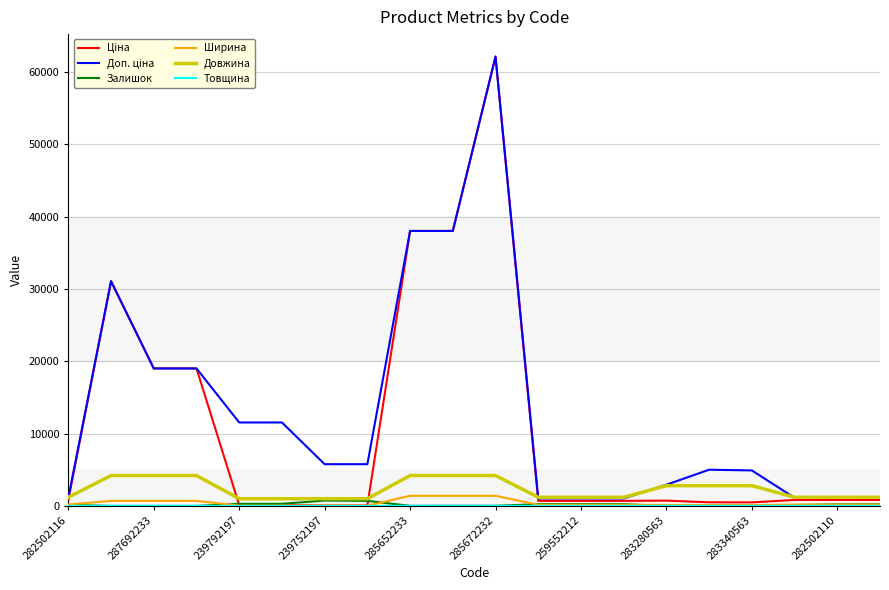

What is the difference between the maximum and second lowest values in the Доп. ціна series?

61080.9